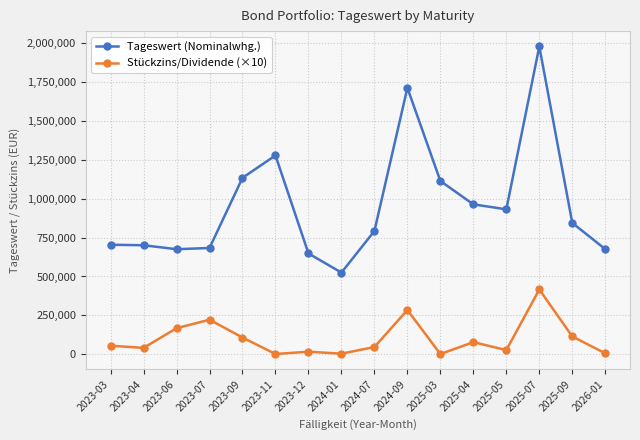

What is the maximum value for Tageswert (Nominalwhg.)?

1979252.0